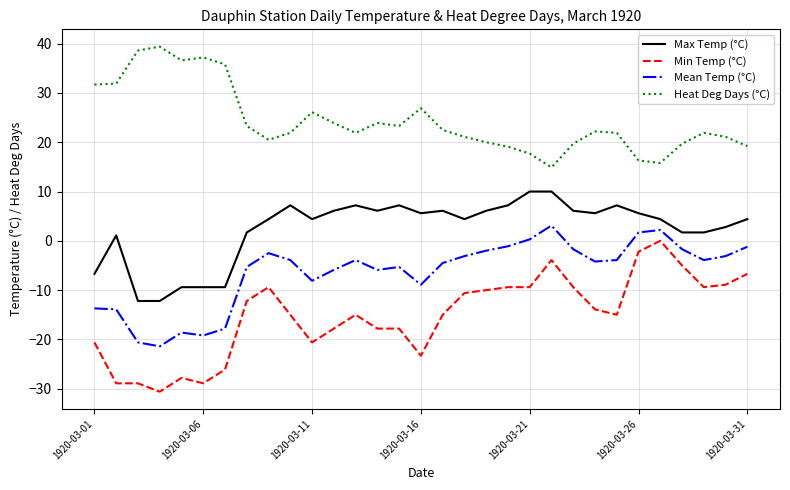

What is the greatest value displayed?

39.4